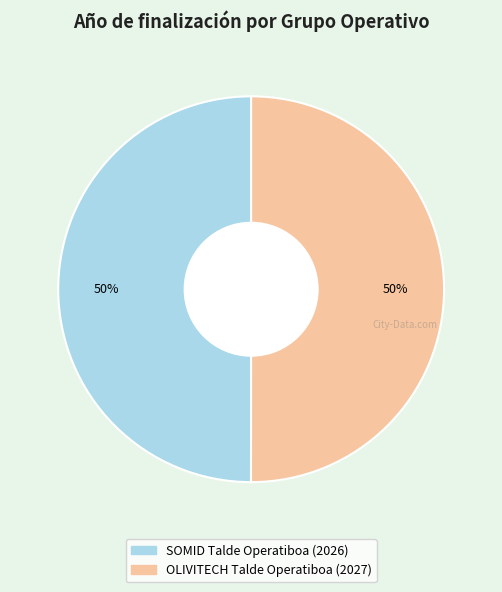

To the nearest percent, what is the combined percentage of SOMID Talde Operatiboa and OLIVITECH Talde Operatiboa?

100%